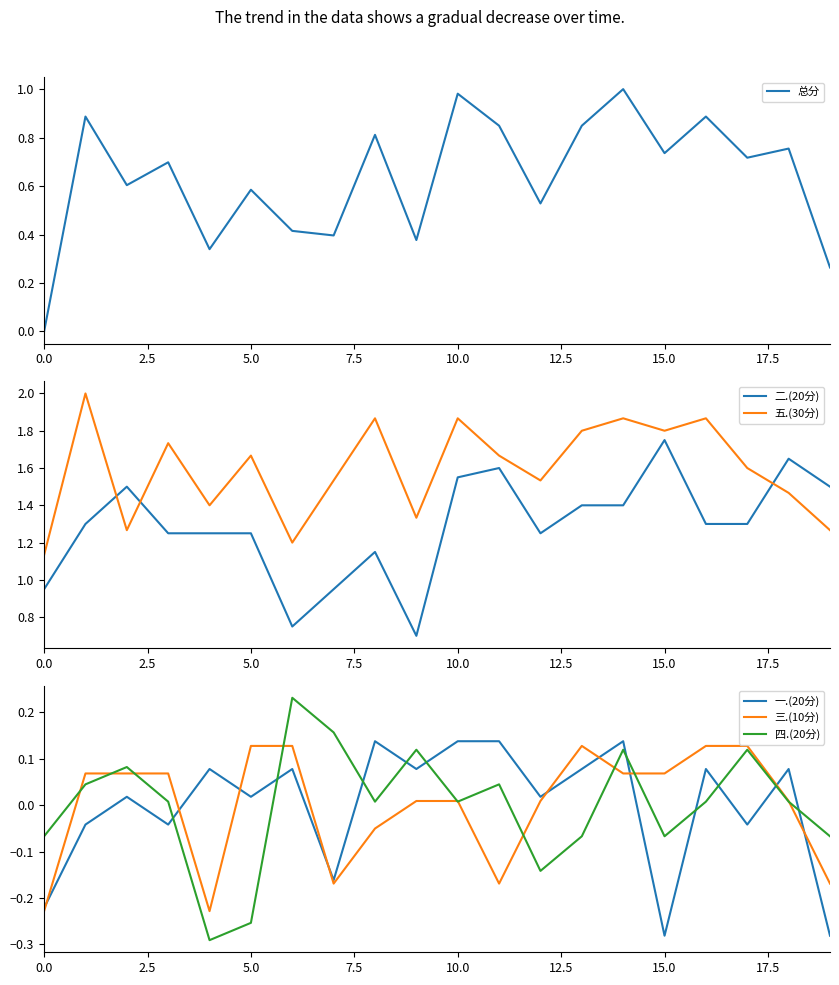

Which has a higher value, 11 or 10?

10